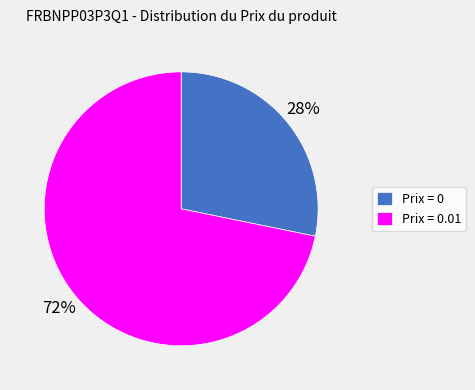

The Prix = 0.01 slice represents 65% of the pie. True or false?

False